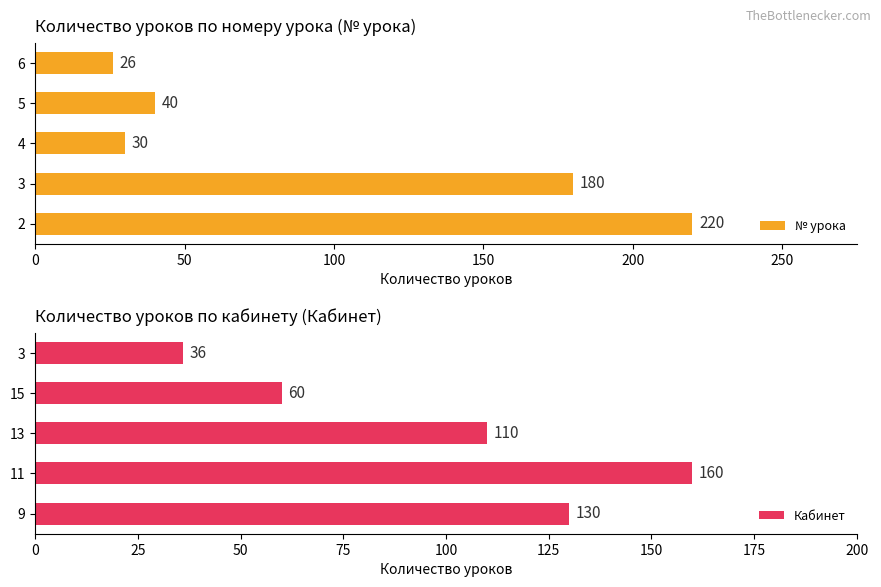

True or false: № урока has a value of 30 at 4.

True